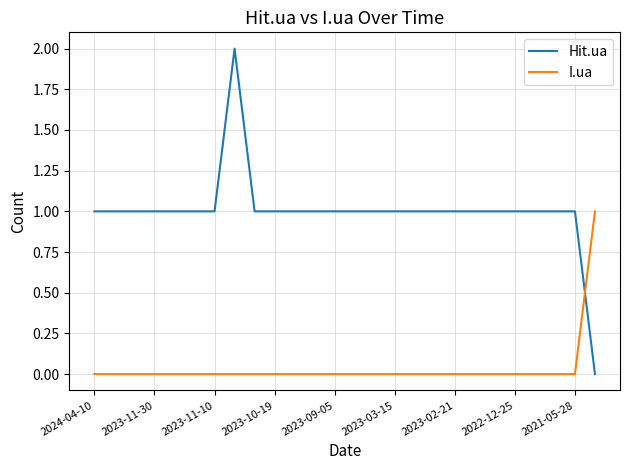

How many times do Hit.ua and I.ua cross each other?

1